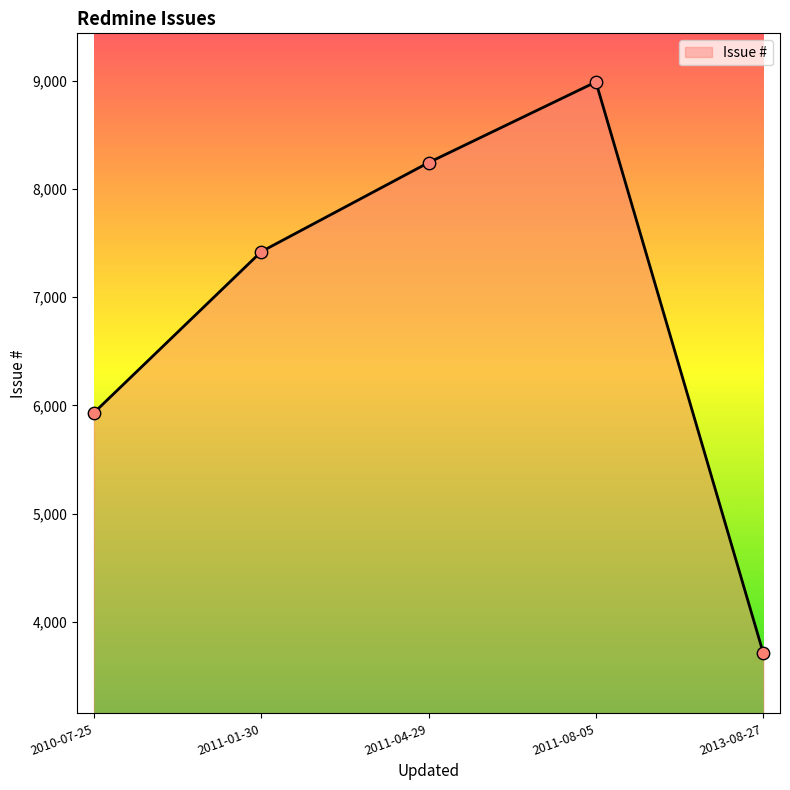

Approximately how many times larger is the value at 2011-01-30 compared to 2011-04-29?

0.9